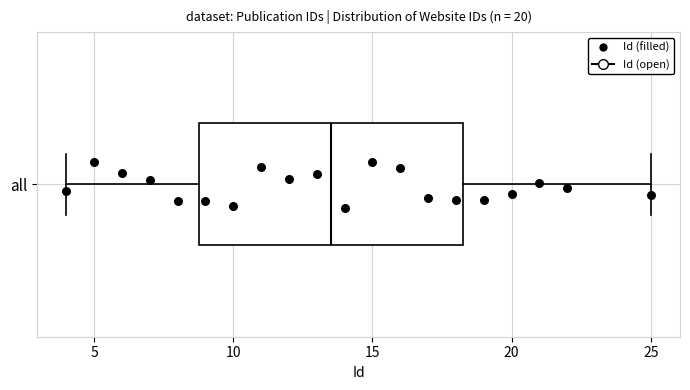

Transcribe this box plot: give where the median line is, the range the box spans, and where the two whiskers end, as read against the x-axis. The values are not printed on the chart, so give them approximately, as read against the axis.

median 13.5, box 9.0 to 18.5, whiskers 4.0 to 25.0